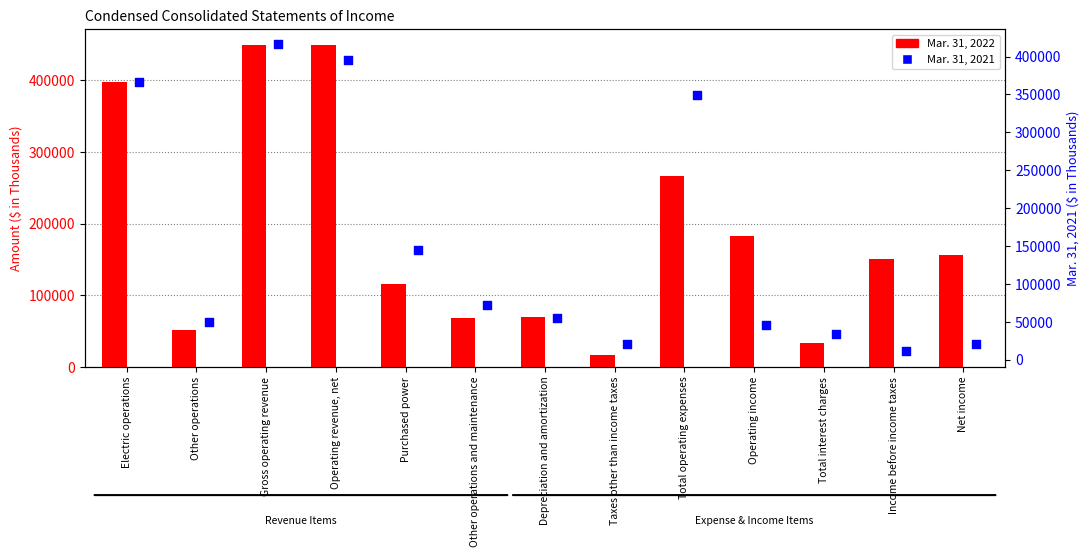

At which category is the sum across all series the highest?

Gross operating revenue